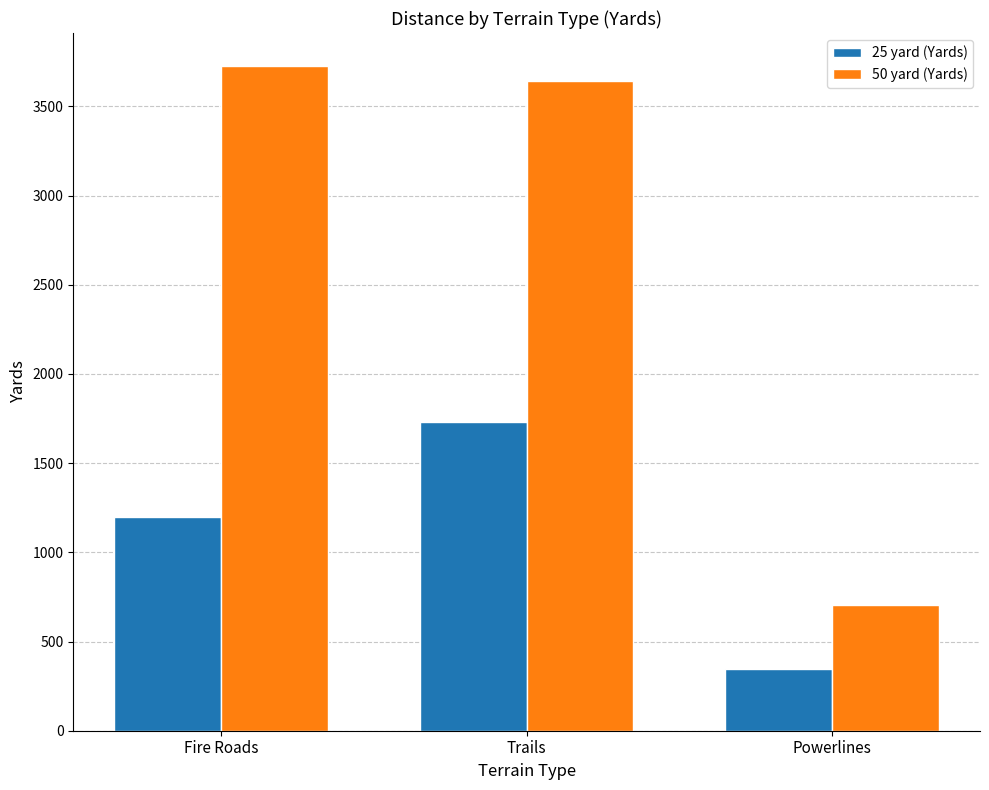

Is it true that 50 yard (Yards) equals 2525.5 at Fire Roads?

False